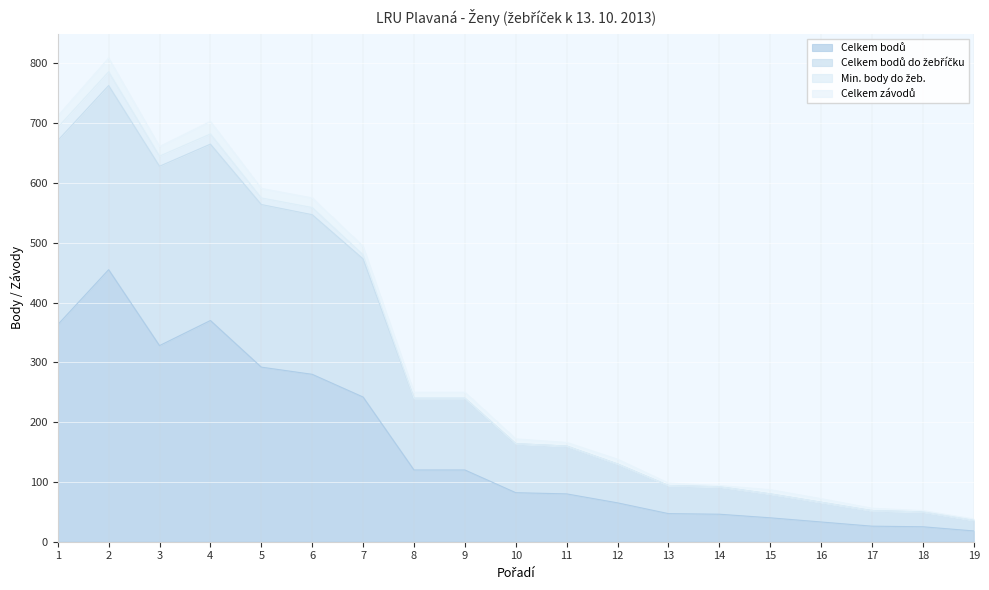

Is it true that Celkem bodů equals 242 at 7?

True